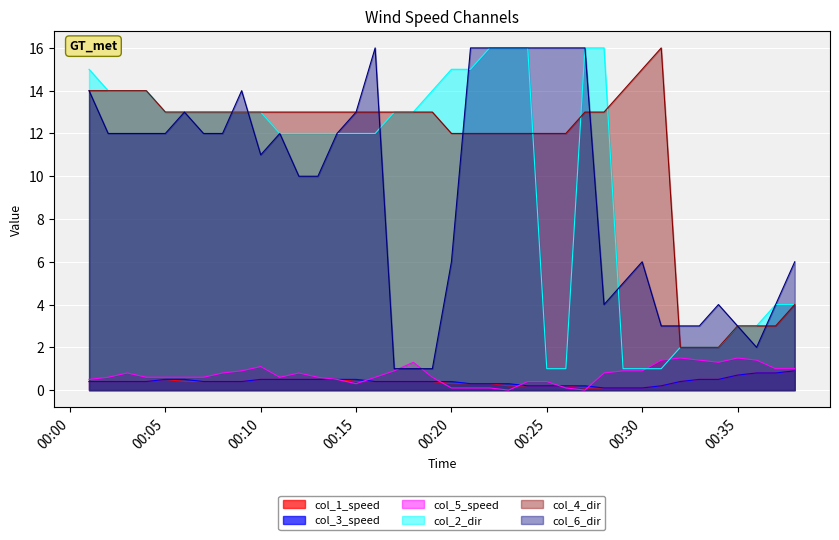

How many times do col_6 and col_5 cross each other?

2